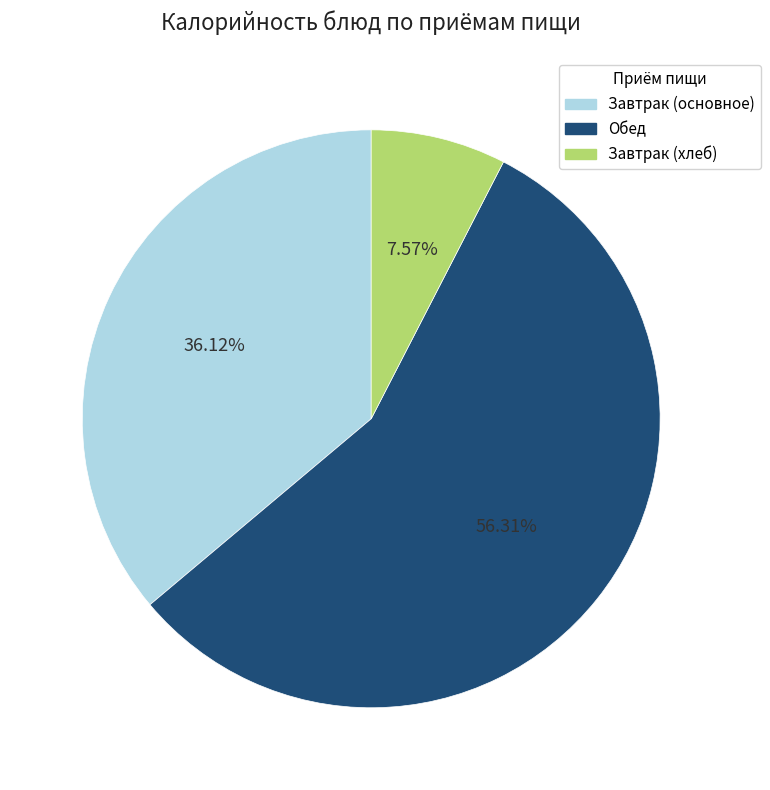

Does any single category account for the majority?

Yes